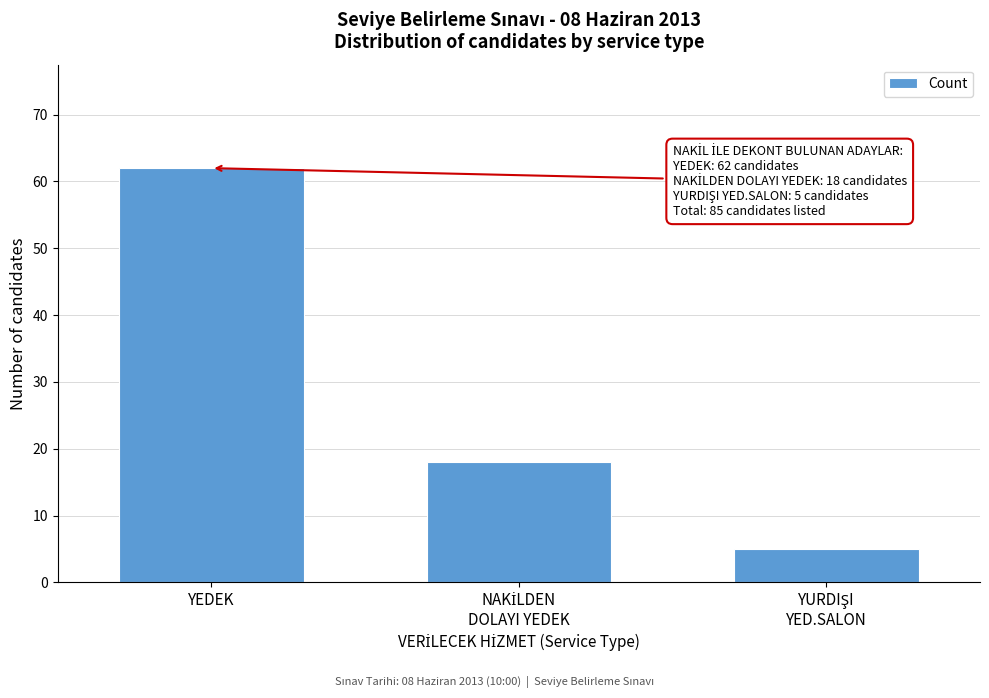

Reading left to right, what are all the values shown in this chart?

62	18	5